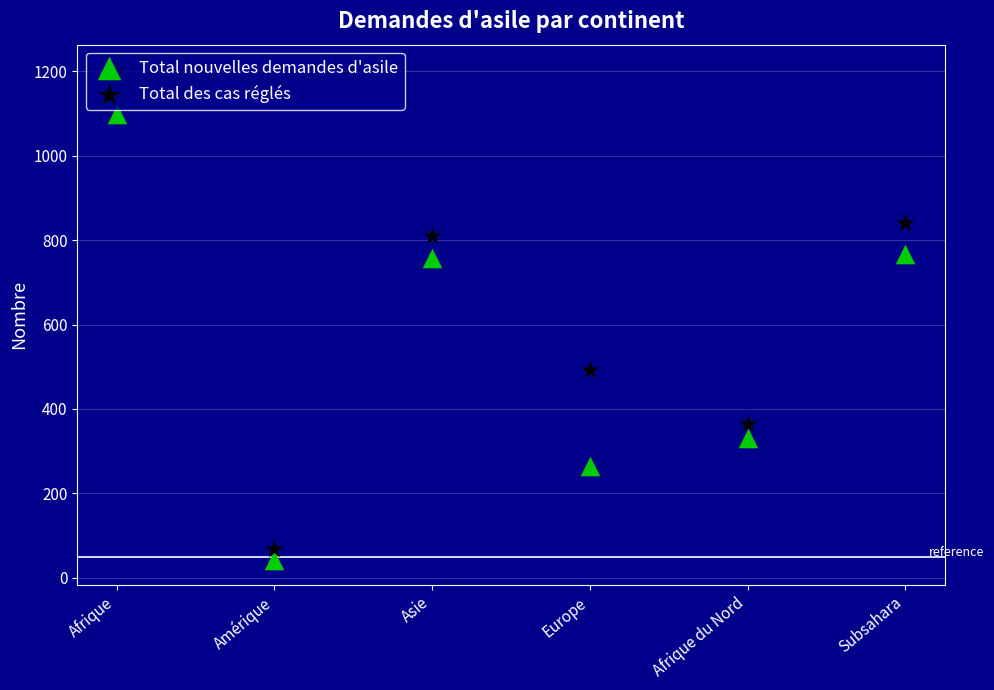

Is the value of Total nouvelles demandes d'asile at Asie greater than the value of Total des cas réglés at Afrique du Nord?

Yes